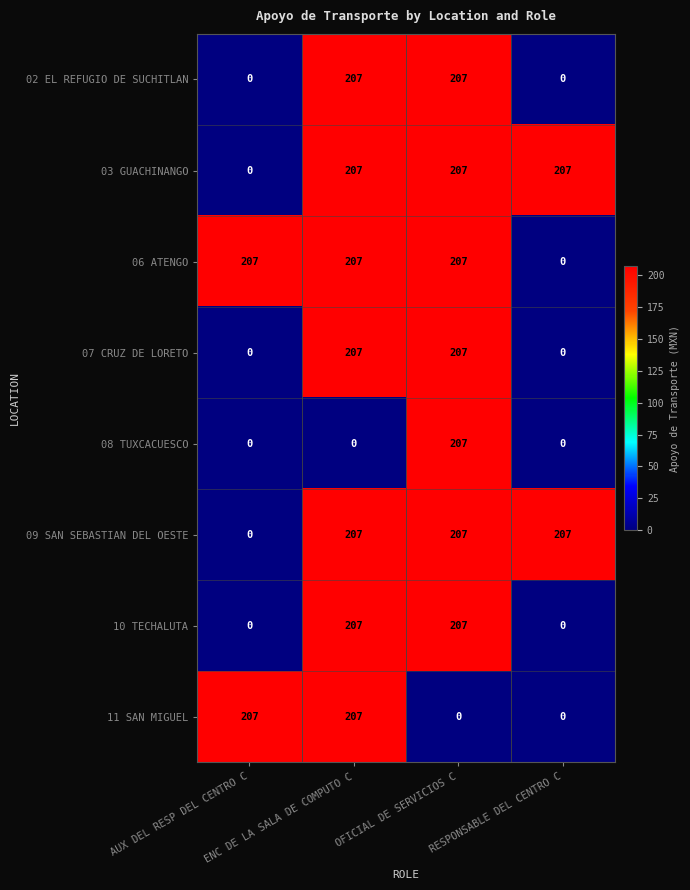

What is the highest value of the 06 ATENGO series?

207